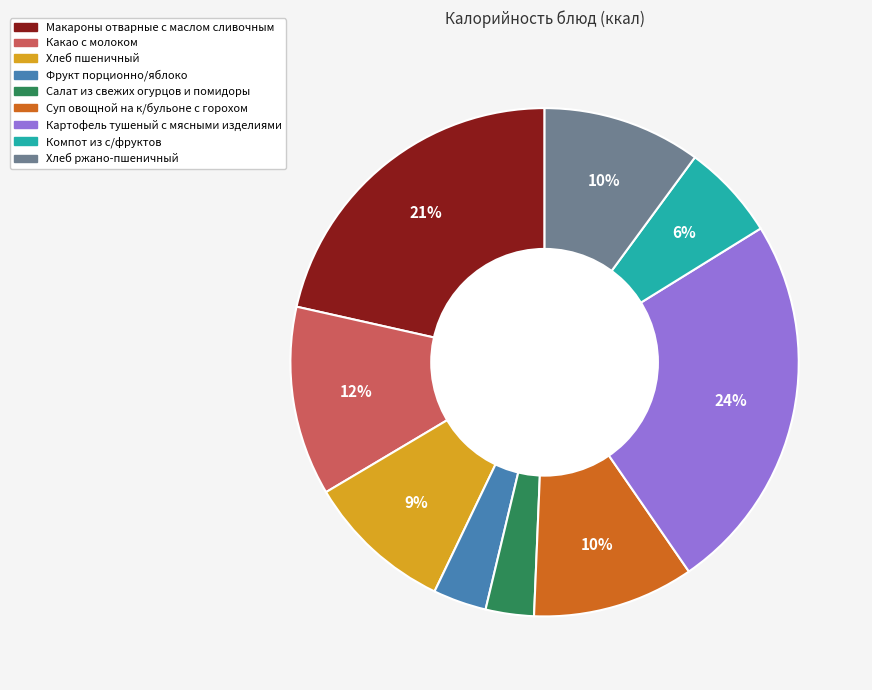

To the nearest percent, what is the difference between the largest and smallest slice percentages?

21%